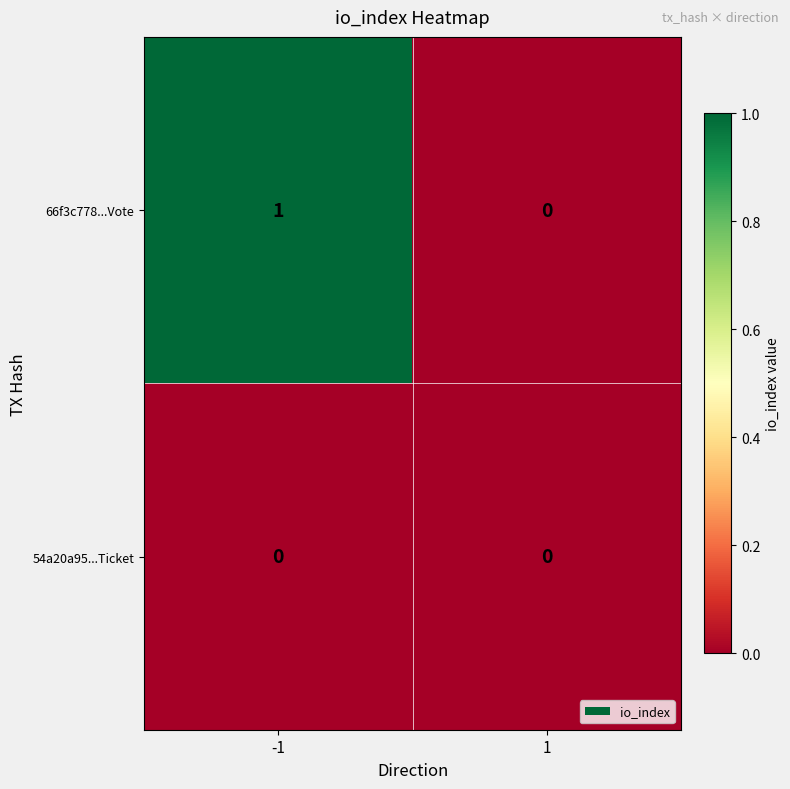

Reading right to left, extract all data points from this chart.

66f3c778...Vote: 0	1
54a20a95...Ticket: 0	0